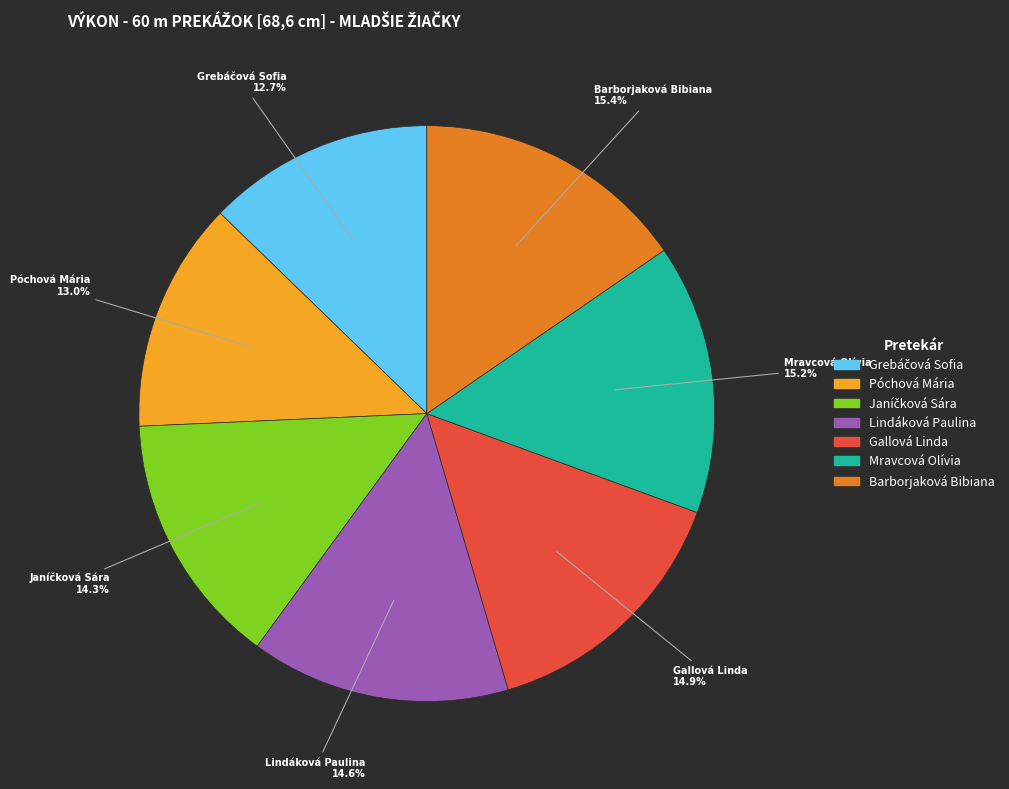

How many segments does this pie chart have?

7